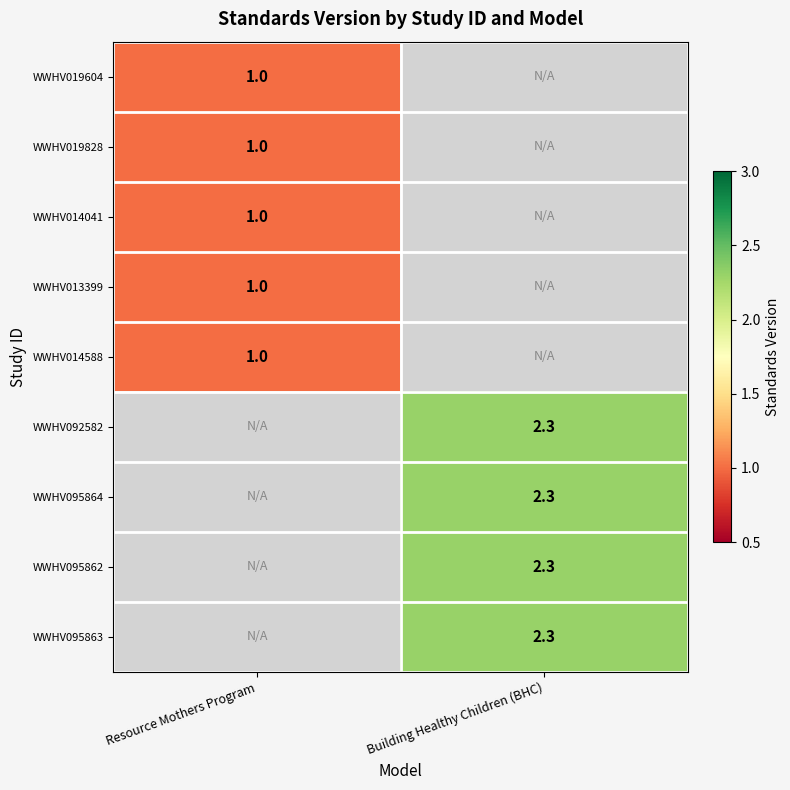

The value of WWHV019604 at Resource Mothers Program is 1.0. True or false?

True